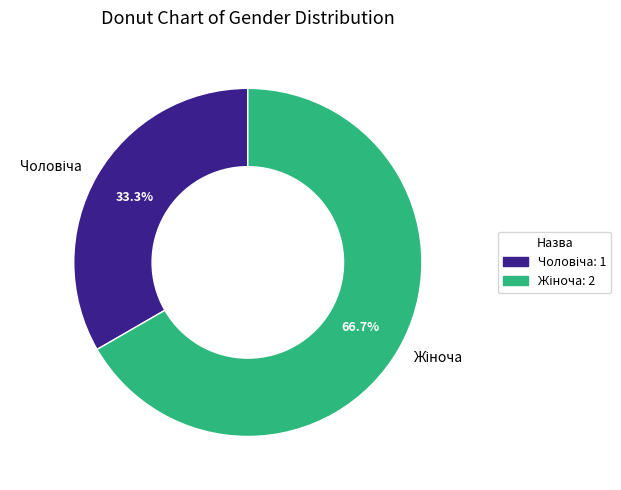

Does any single category account for the majority?

Yes